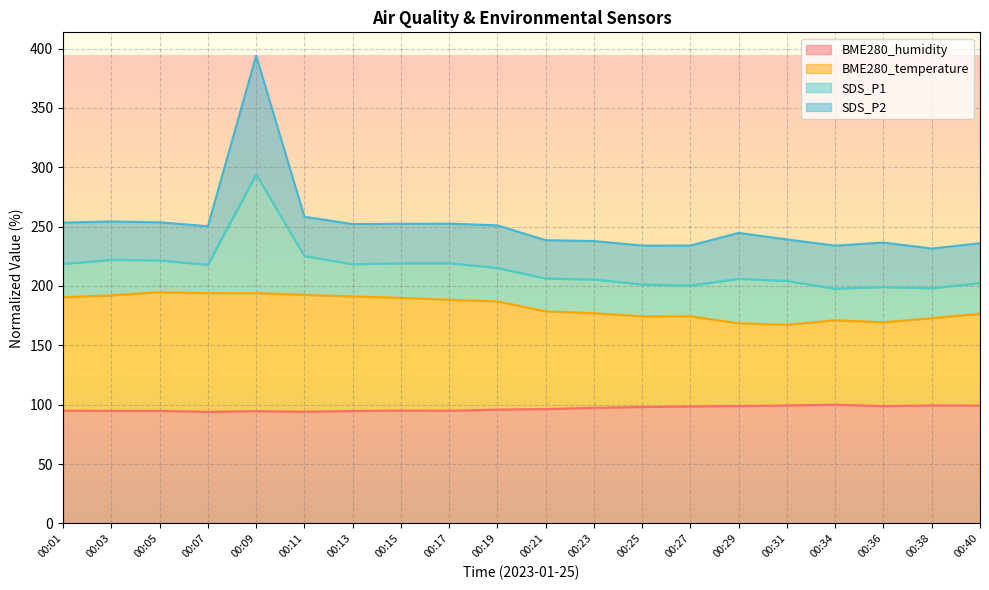

At which category is the sum across all series the highest?

00:09